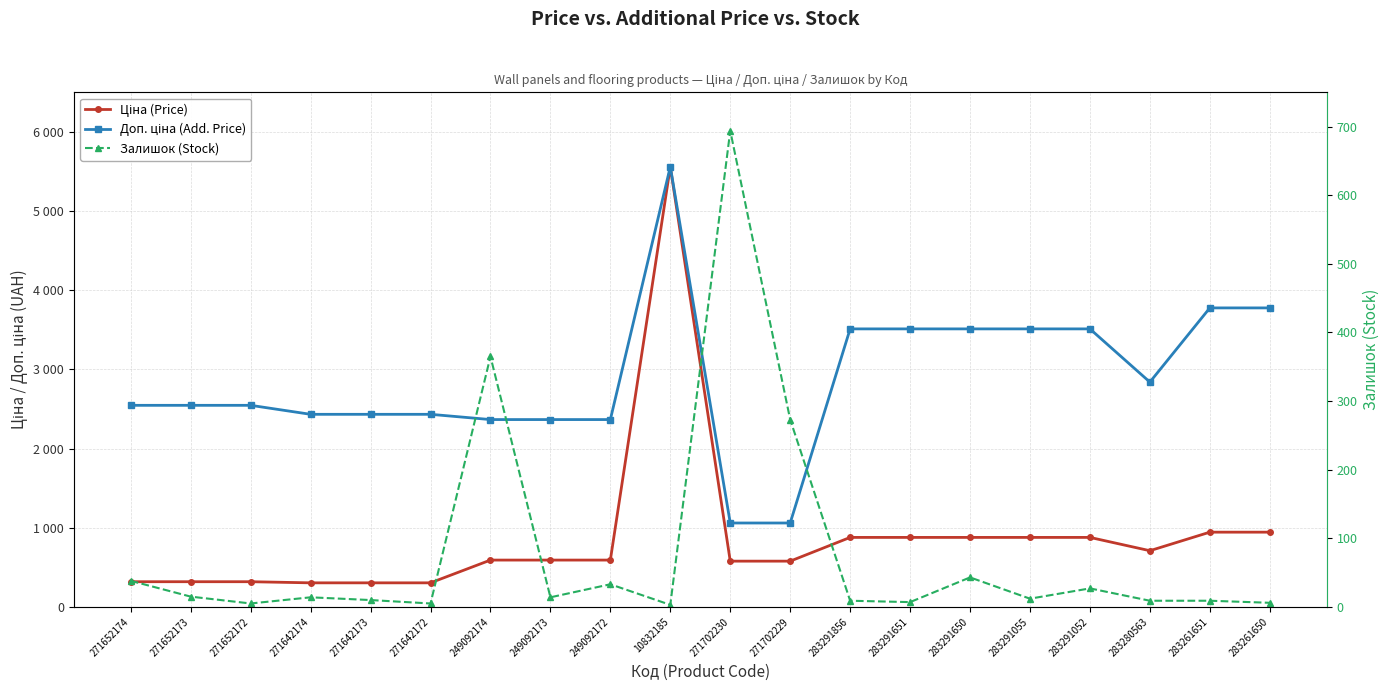

How many values in the Доп. ціна (Add. Price) series exceed 2546?

12